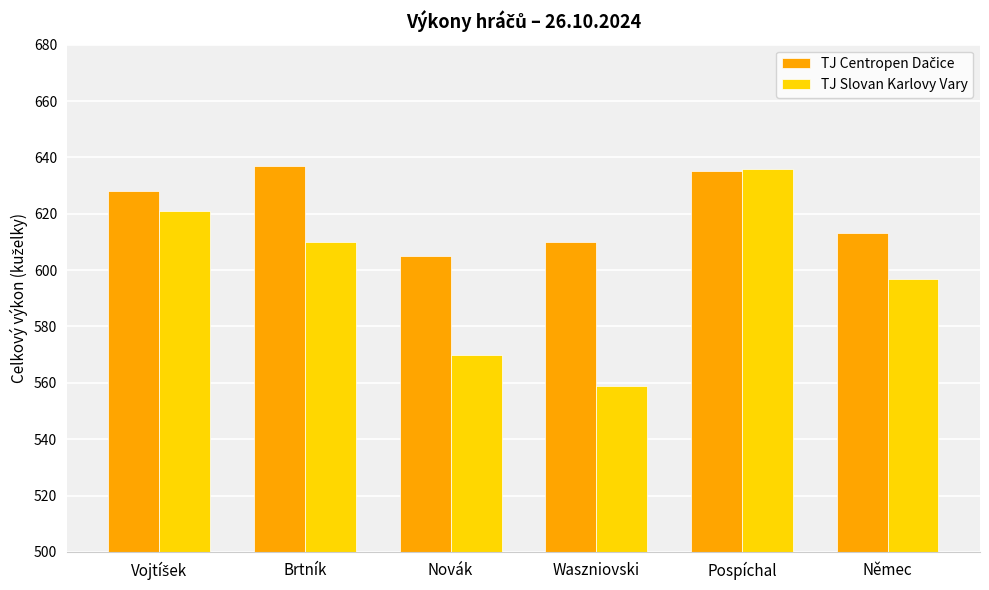

How many categories are shown in the chart?

6